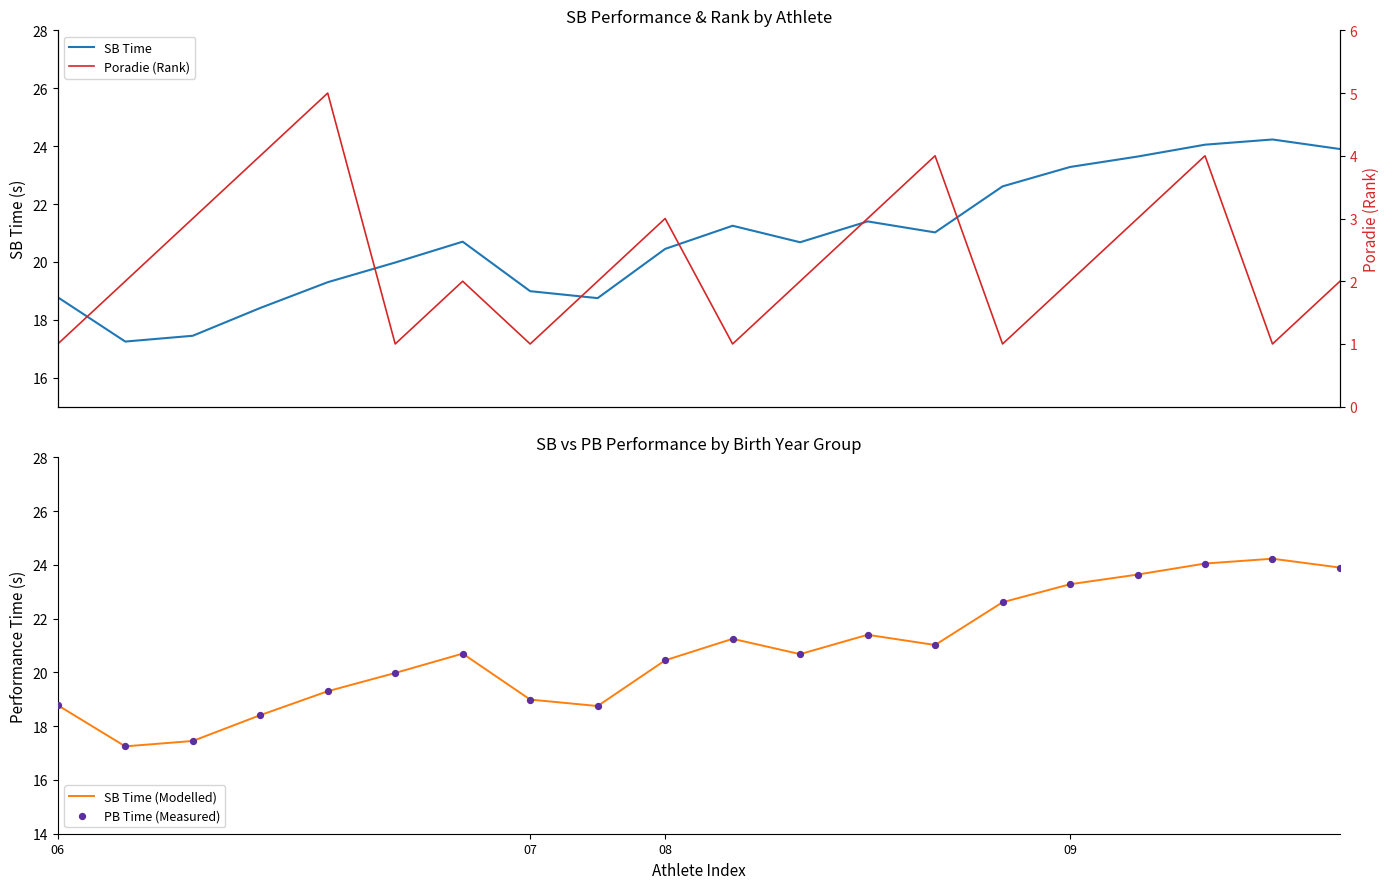

Which series has the largest total across all categories?

SB Time